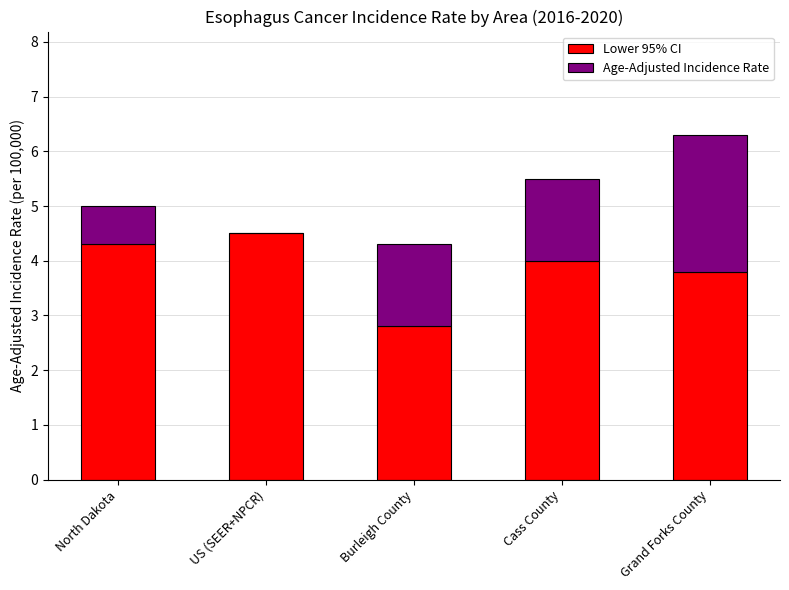

What is the sum of all Lower 95% CI values?

19.4